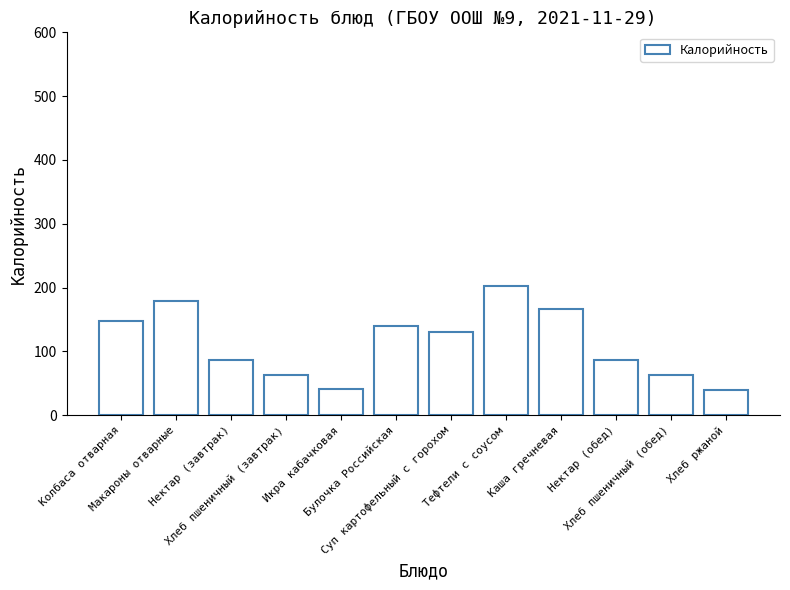

What is the average value?

112.1